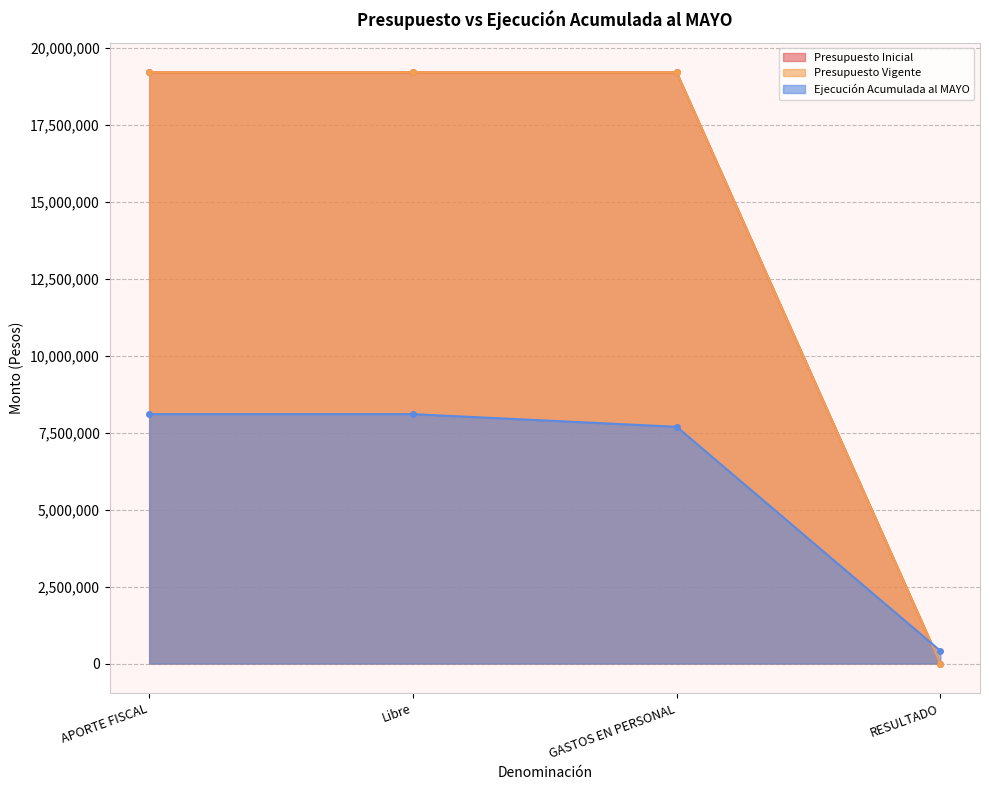

Where do Ejecución Acumulada al MAYO and Presupuesto Inicial first cross each other?

GASTOS EN PERSONAL and RESULTADO